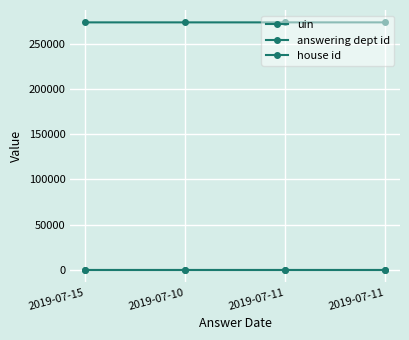

What is the lowest value of the uin series?

273824